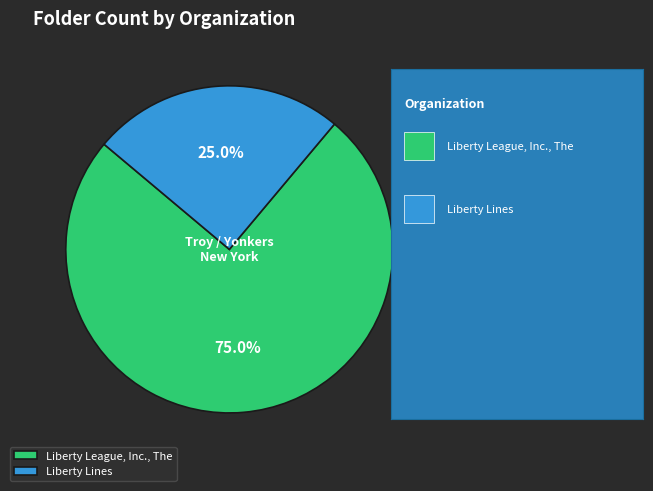

Rank the categories by value from highest to lowest.

Liberty League, Inc., The, Liberty Lines